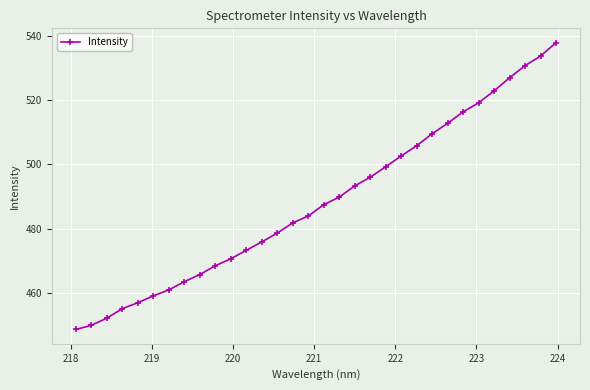

What is the maximum value shown in the chart?

537.9